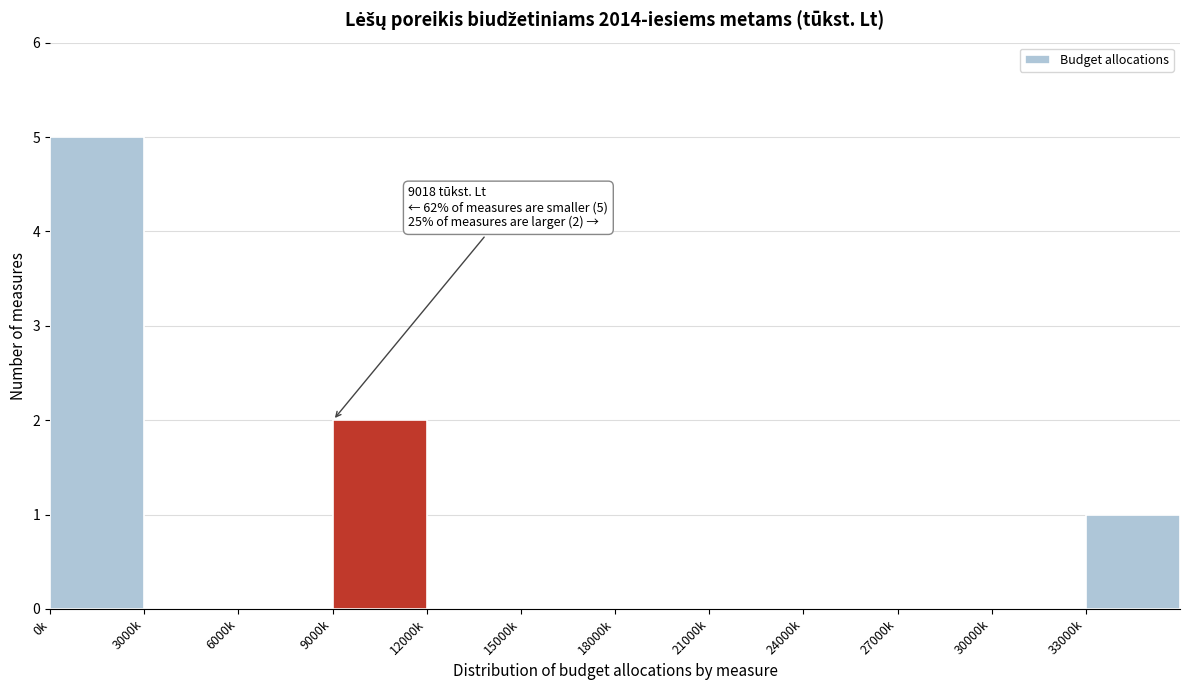

Reading right to left, extract all data points from this chart.

33000k=1	30000k=0	27000k=0	24000k=0	21000k=0	18000k=0	15000k=0	12000k=0	9000k=2	6000k=0	3000k=0	0k=5